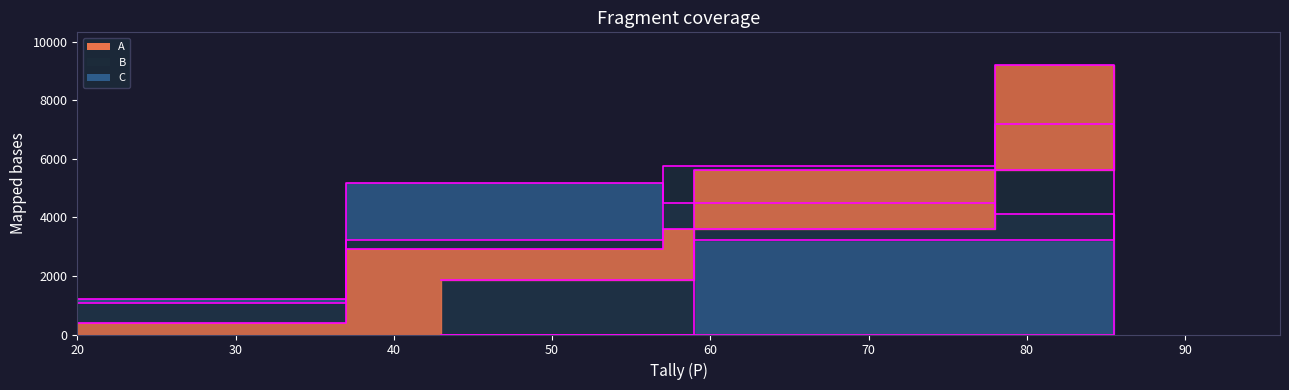

List the series in order of their peak value, lowest first.

C edge, B edge, A edge